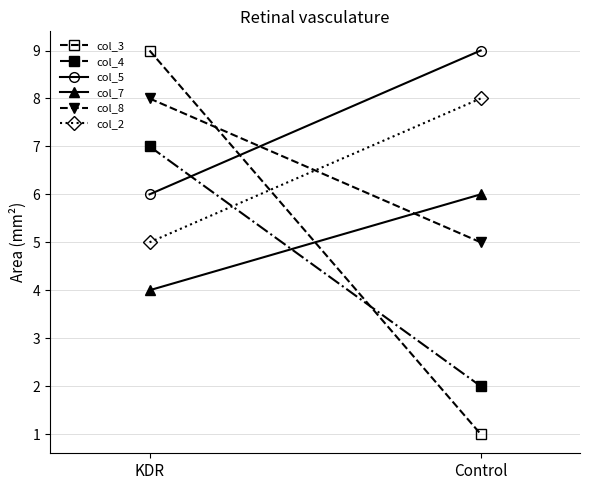

Reading right to left, extract all data points from this chart.

col_3: 1	9
col_4: 2	7
col_5: 9	6
col_7: 6	4
col_8: 5	8
col_2: 8	5